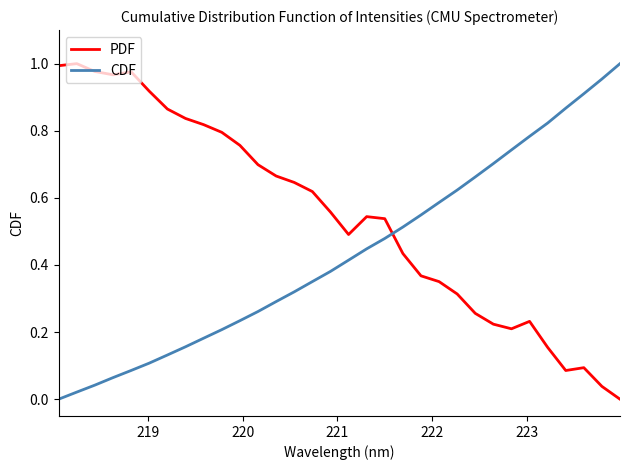

Which series has the largest total across all categories?

PDF